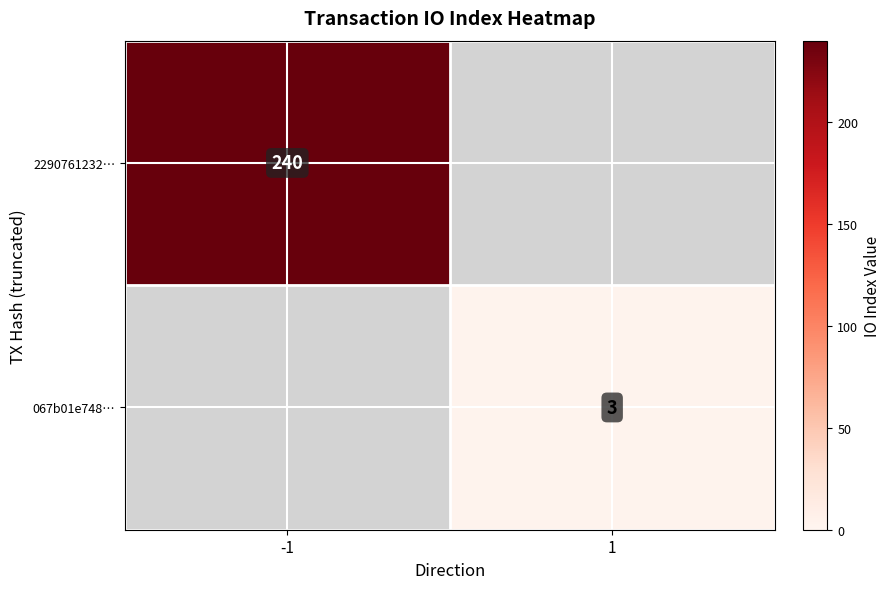

The value of 067b01e748… at 1 is 3. True or false?

True